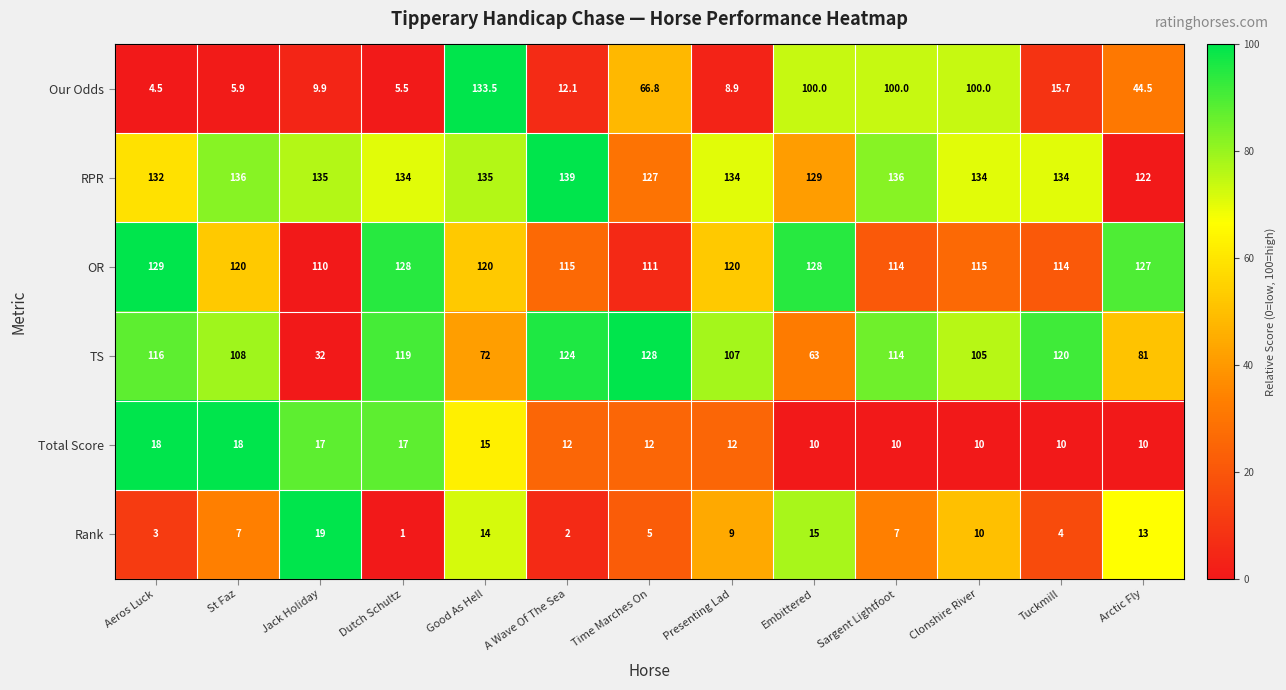

The RPR series shows 27.3 at Aeros Luck. True or false?

False